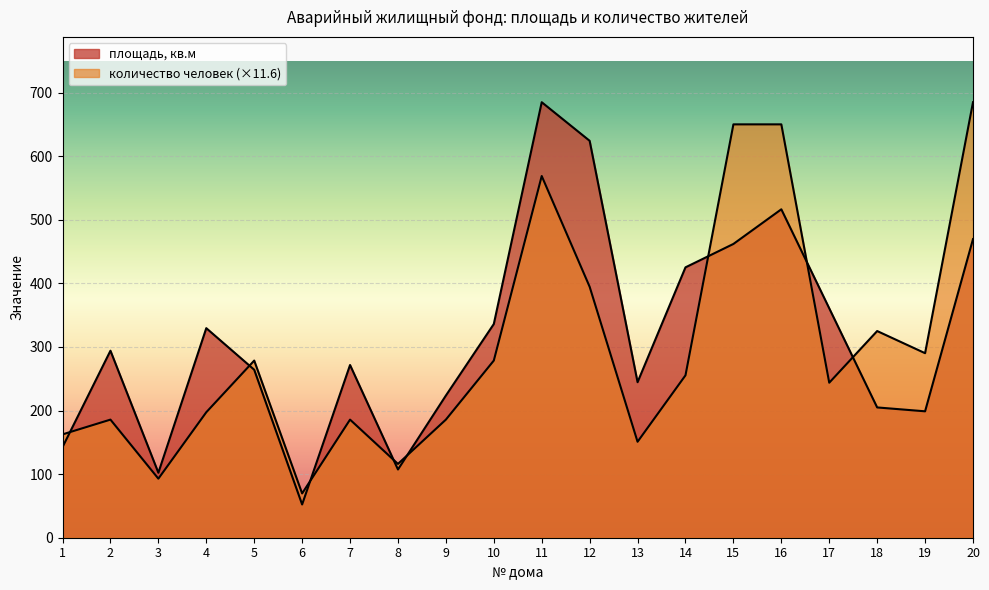

What is the greatest value displayed?

684.9